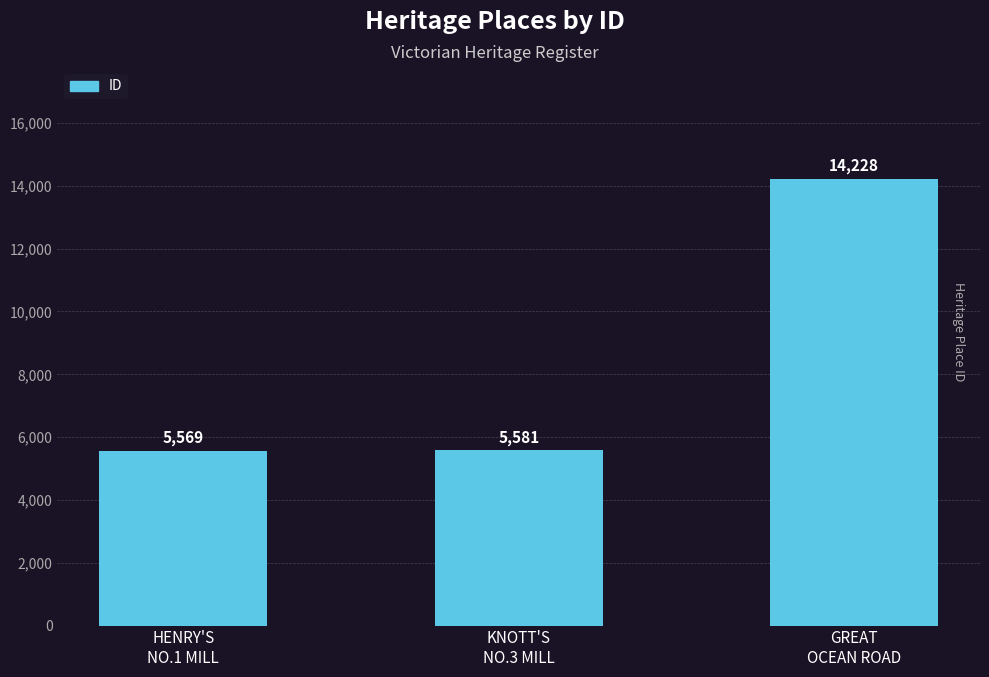

List the labels in order of value, smallest first.

HENRY'S
NO.1 MILL, KNOTT'S
NO.3 MILL, GREAT
OCEAN ROAD